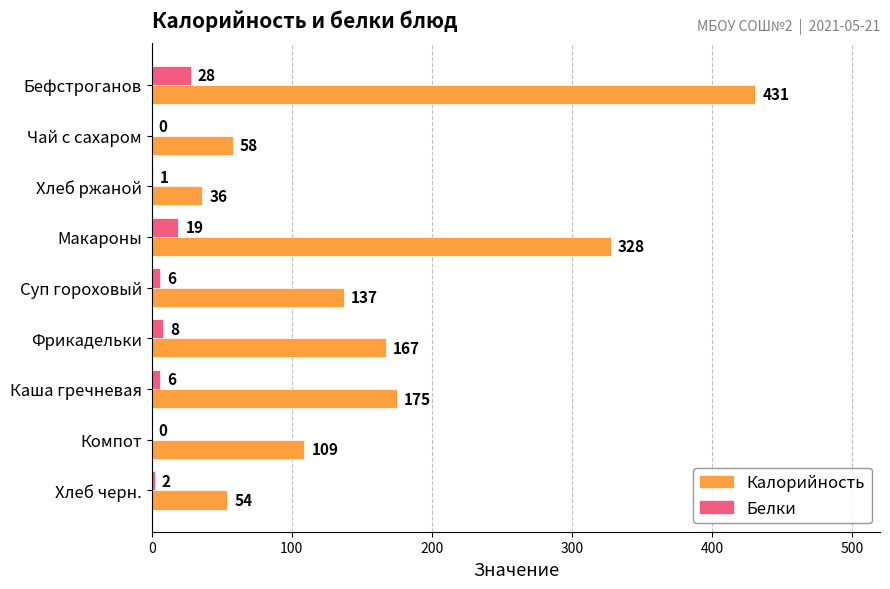

Between Фрикадельки and Компот, which series saw the biggest shift?

Калорийность